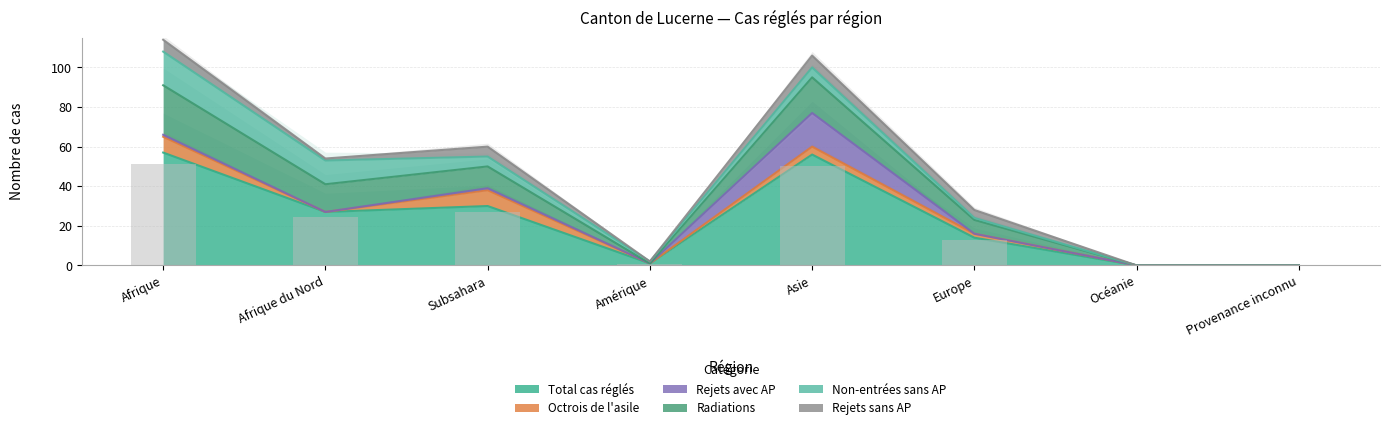

How many positive values does the Radiations series have?

5